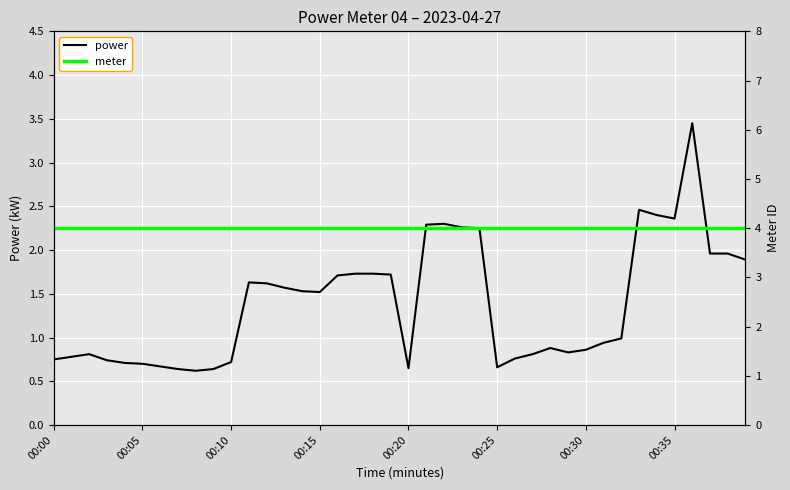

What is the value of the meter point at the 15th from the left?

4.0